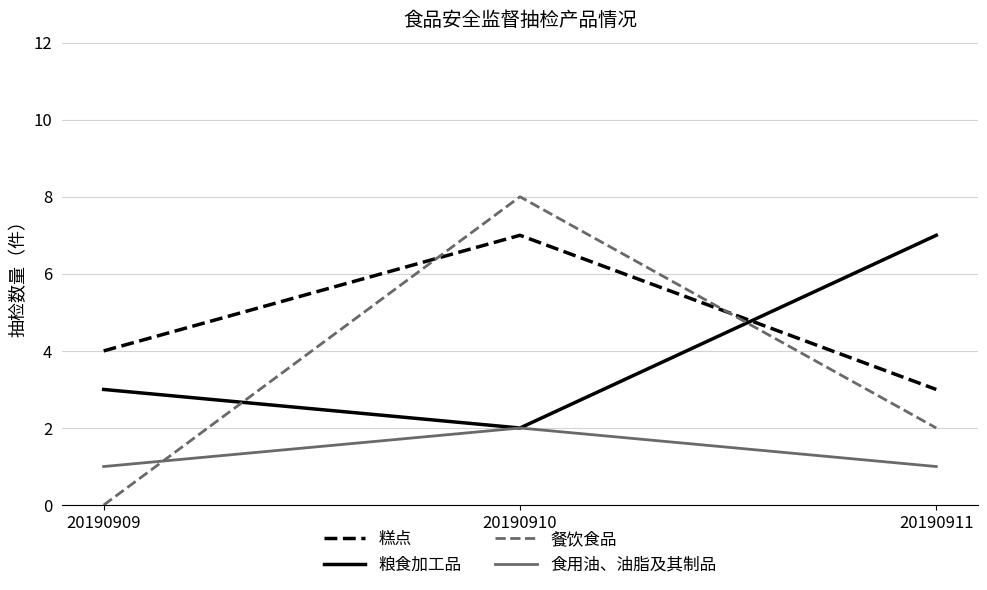

Reading left to right, transcribe all the data shown in this chart.

糕点: 20190909=4	20190910=7	20190911=3
粮食加工品: 20190909=3	20190910=2	20190911=7
餐饮食品: 20190909=0	20190910=8	20190911=2
食用油、油脂及其制品: 20190909=1	20190910=2	20190911=1